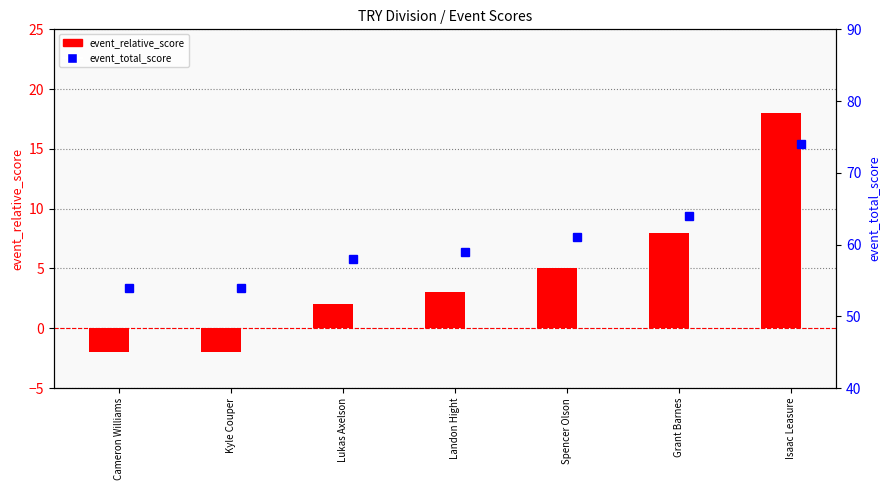

Which category has the lowest value in the event_total_score series?

Cameron Williams